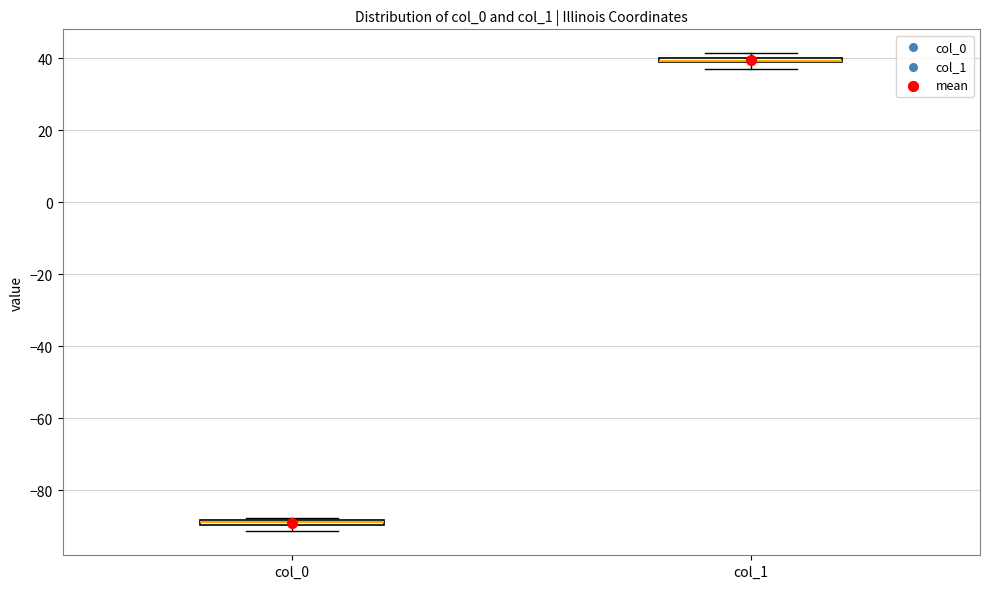

Where is the lower edge of the box for col_0 on the y-axis? The values are not printed on the chart, so give them approximately, as read against the axis.

-90